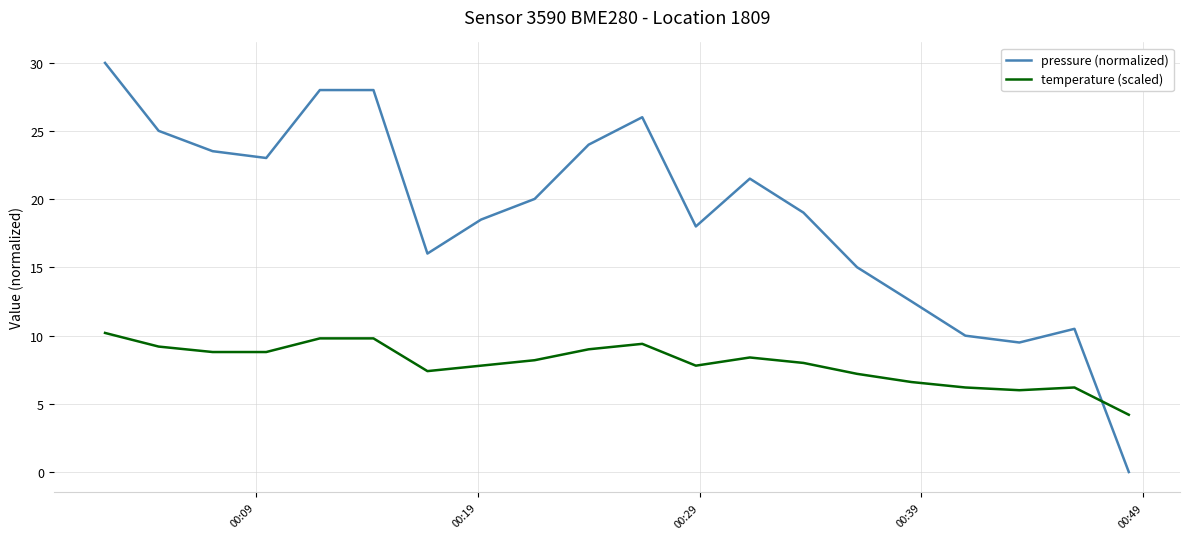

How many lines are shown in the chart?

2